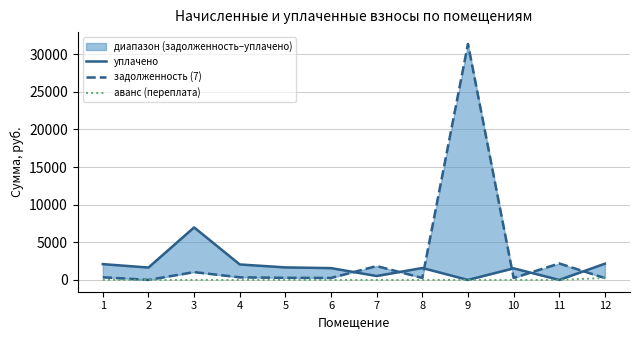

At which label is аванс (переплата) closest to 128?

1